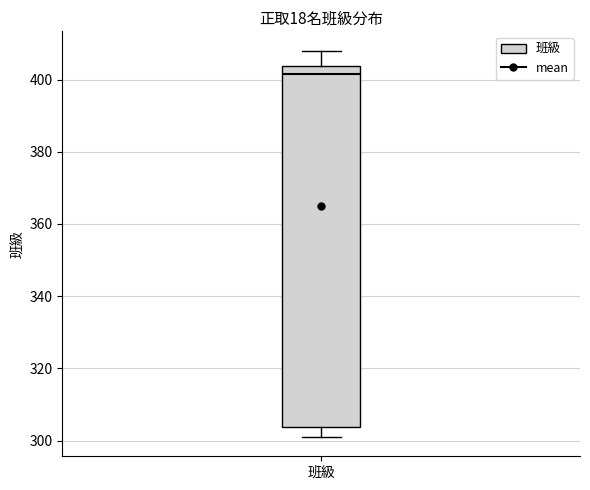

Read this box plot against the y-axis: the position of the median line, the range covered by the box, and the ends of both whiskers. The values are not printed on the chart, so give them approximately, as read against the axis.

median 402, box 304 to 404, whiskers 302 to 408